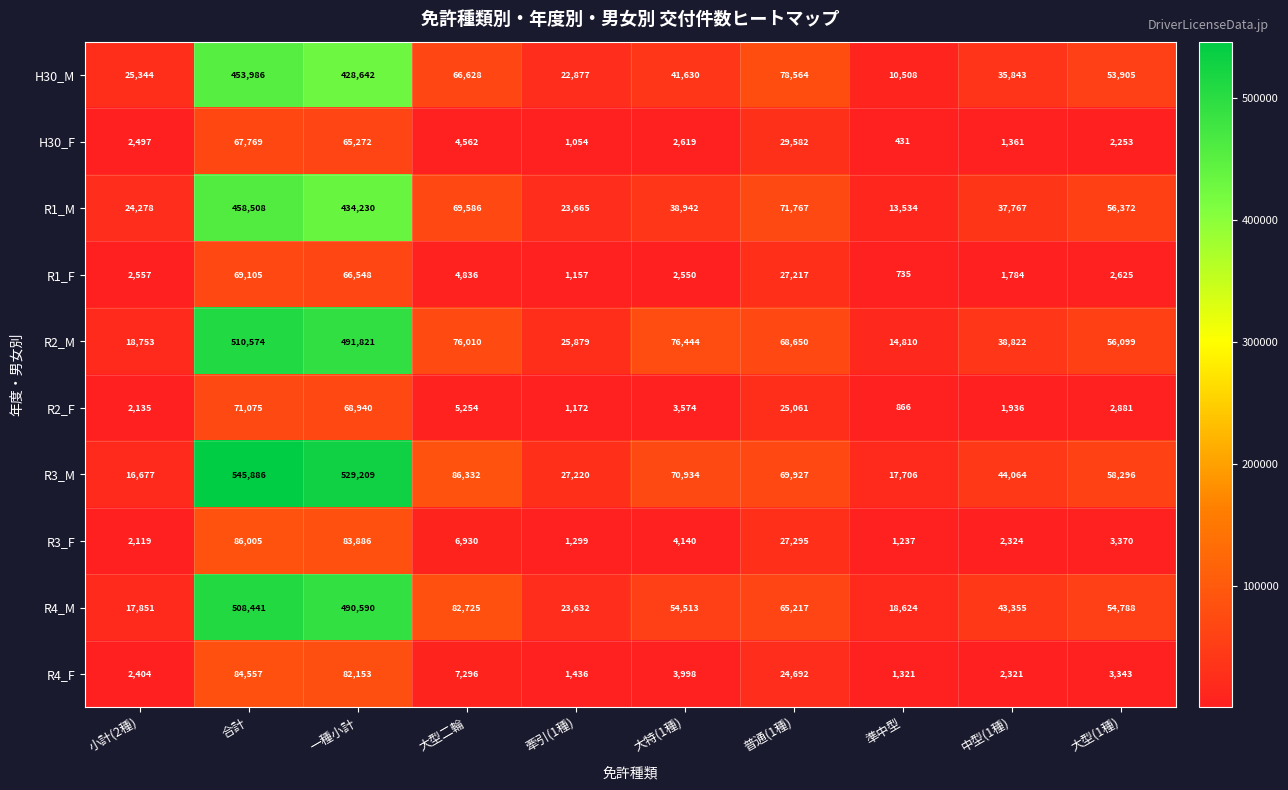

At which category is the sum across all series the highest?

合計